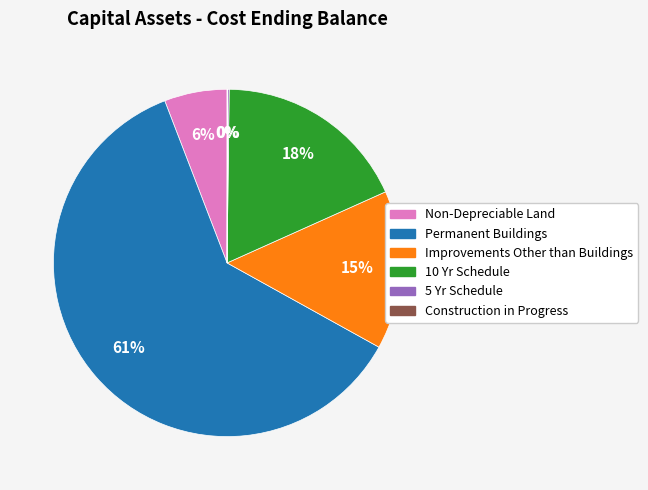

Which category has the biggest portion of the pie?

Permanent Buildings